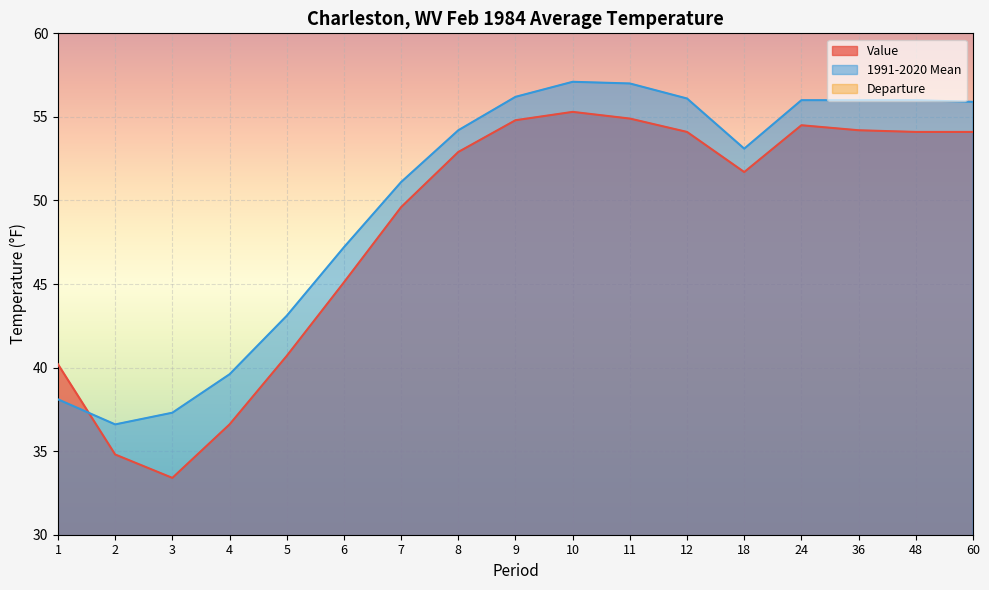

How many data points in 1991-2020 Mean are above 54?

9